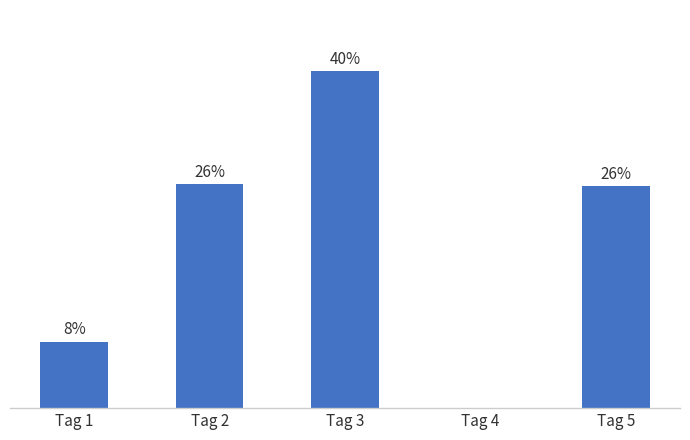

At which category does the chart reach its minimum across all series?

Tag 4